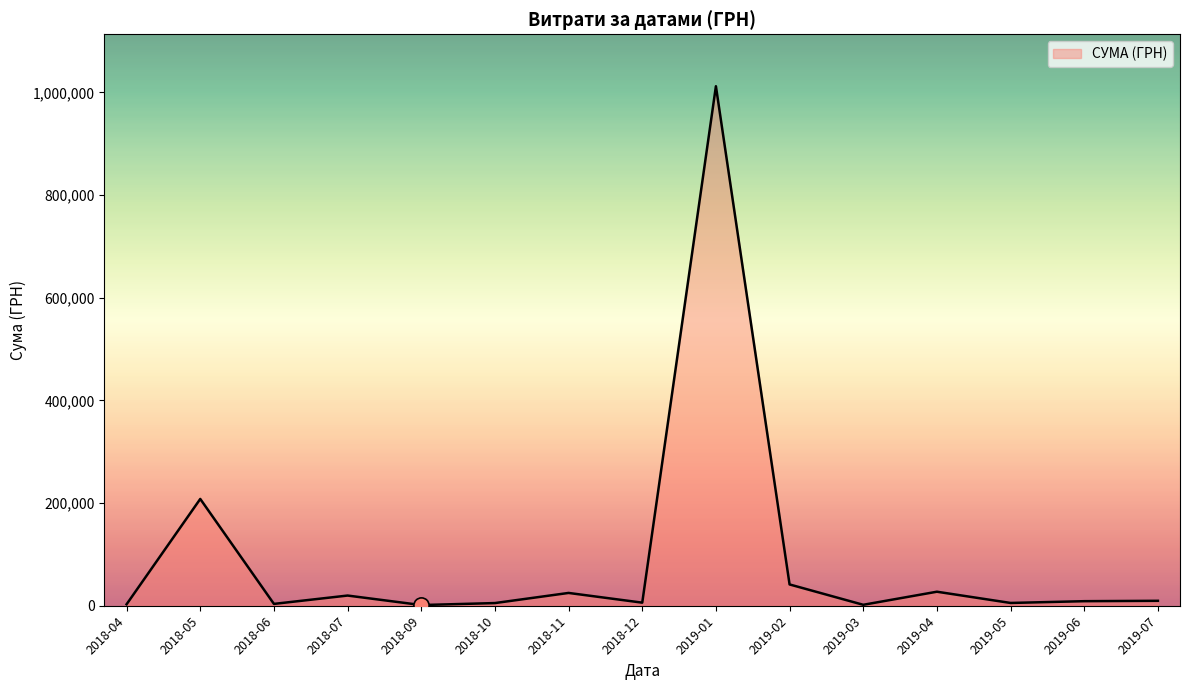

The value at 2019-04 is 27309.1. True or false?

True